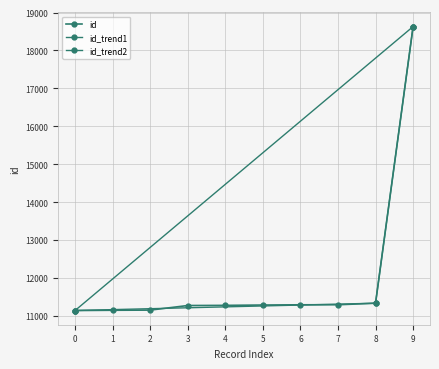

Is it true that the value at 8 is 18524?

False